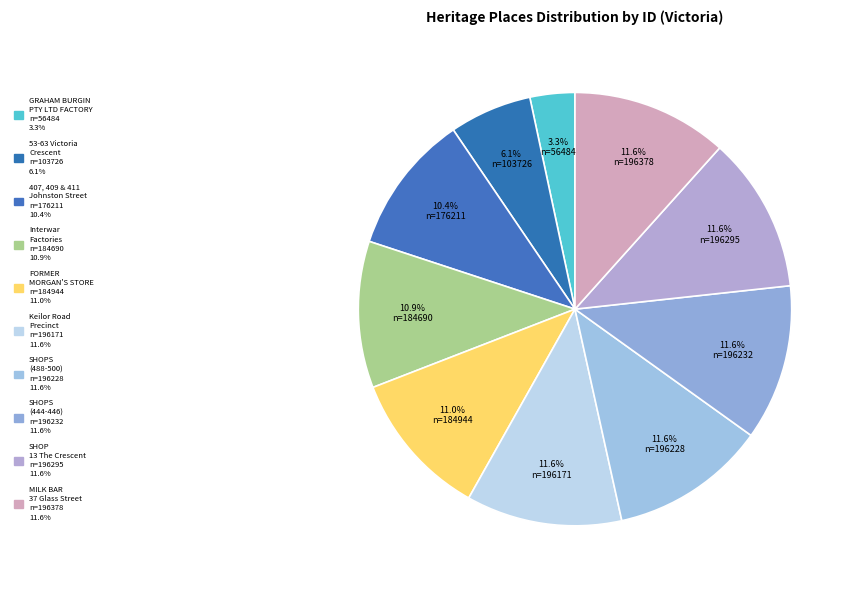

How many segments does this pie chart have?

10